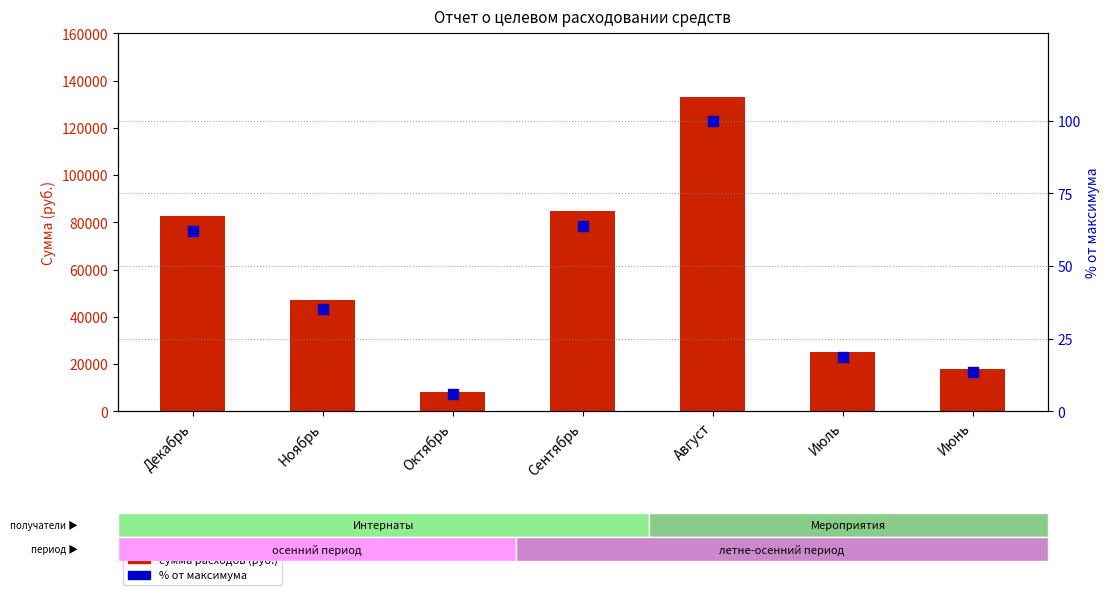

Which series has the widest spread of Y values?

сумма расходов (руб.)